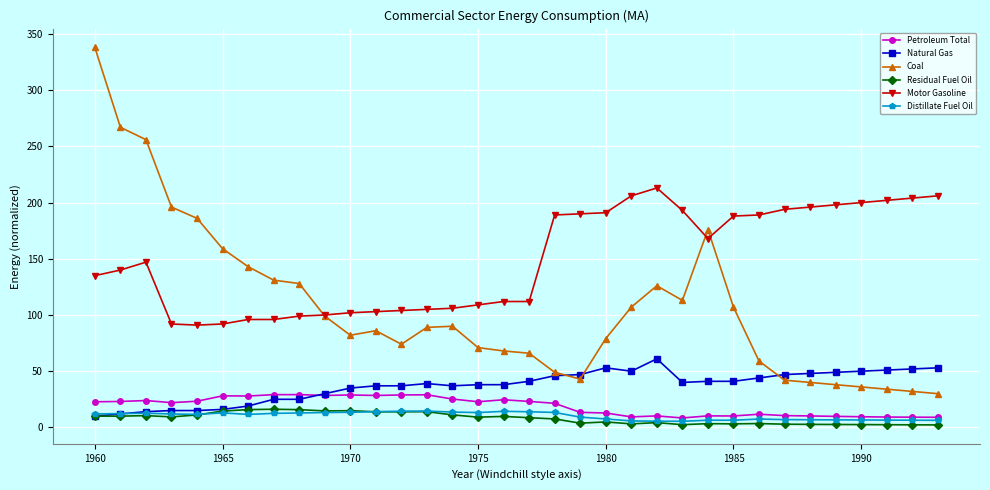

What is the highest value of the Motor Gasoline series?

213.0